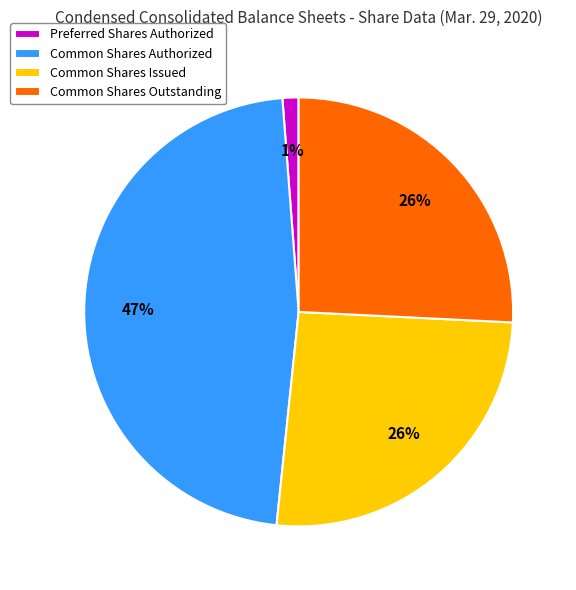

Which has a higher value, Common Shares Outstanding or Preferred Shares Authorized?

Common Shares Outstanding